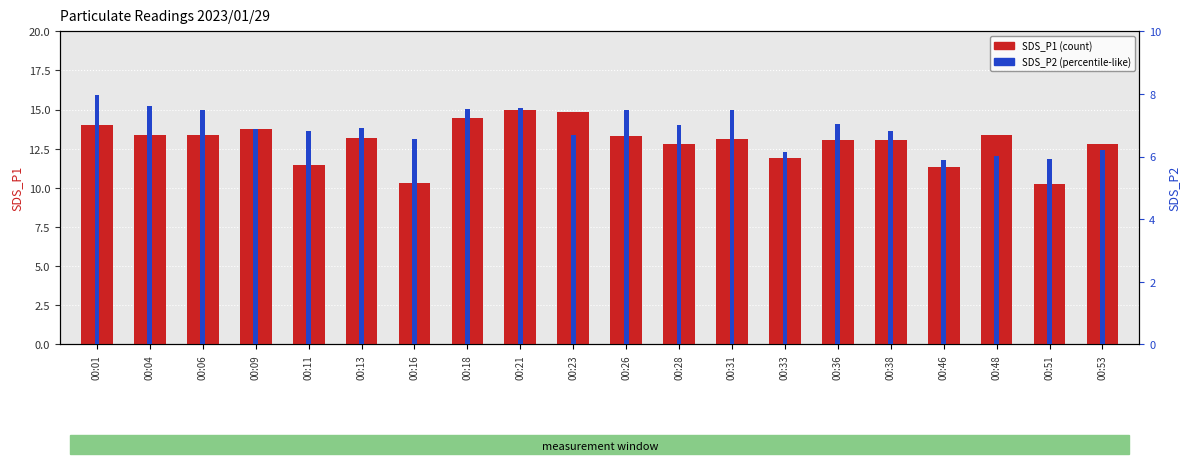

At which category is the sum across all series the highest?

00:21